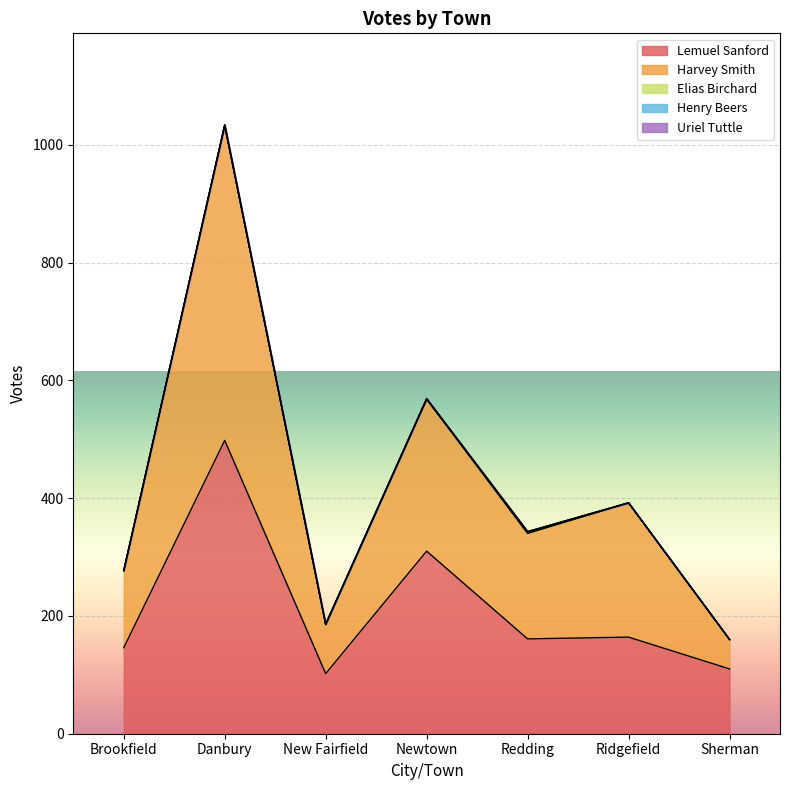

True or false: Uriel Tuttle has more than 0 points higher than both neighbors.

True